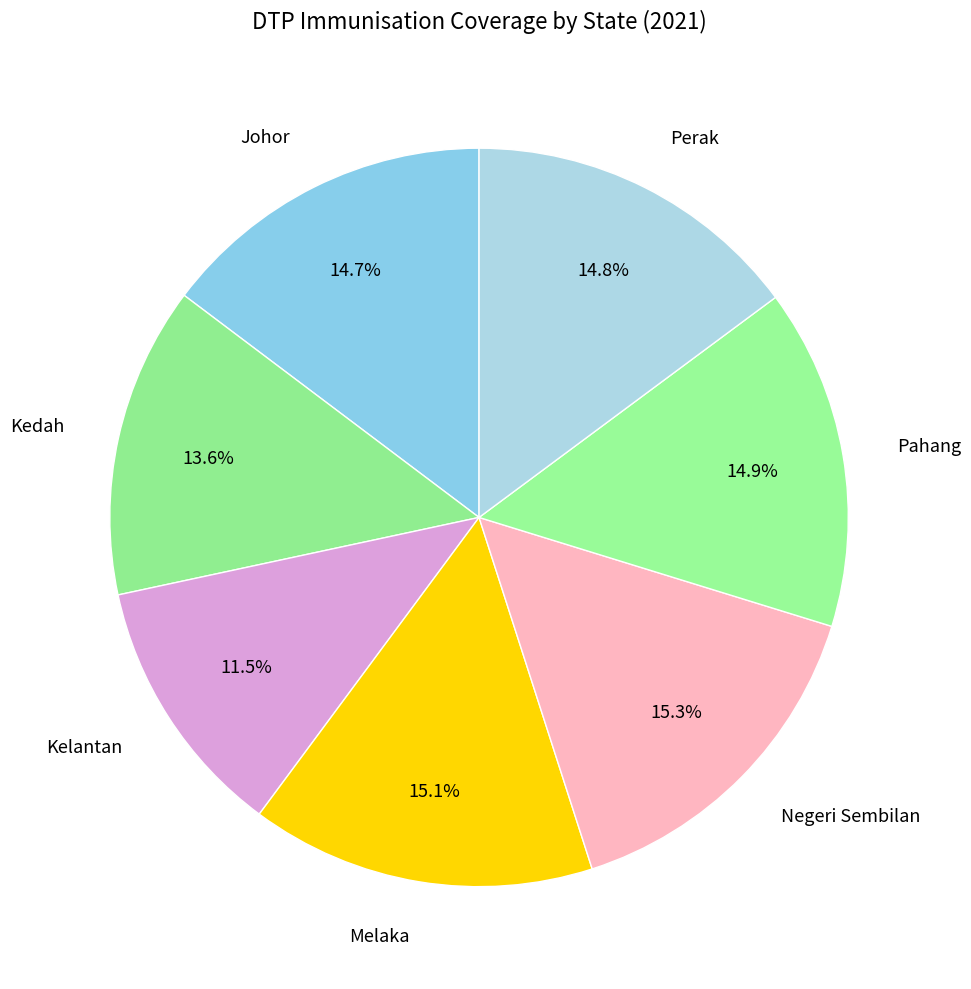

How many segments does this pie chart have?

7